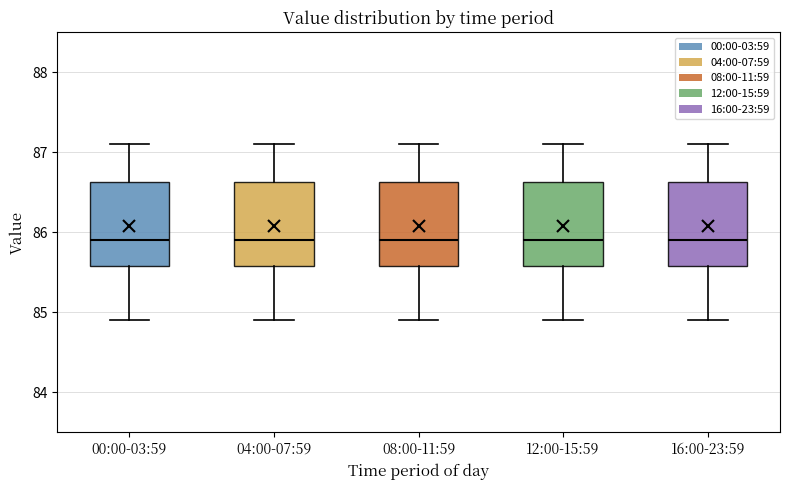

Where is the lower edge of the box for 12:00-15:59 on the y-axis? The values are not printed on the chart, so give them approximately, as read against the axis.

85.6